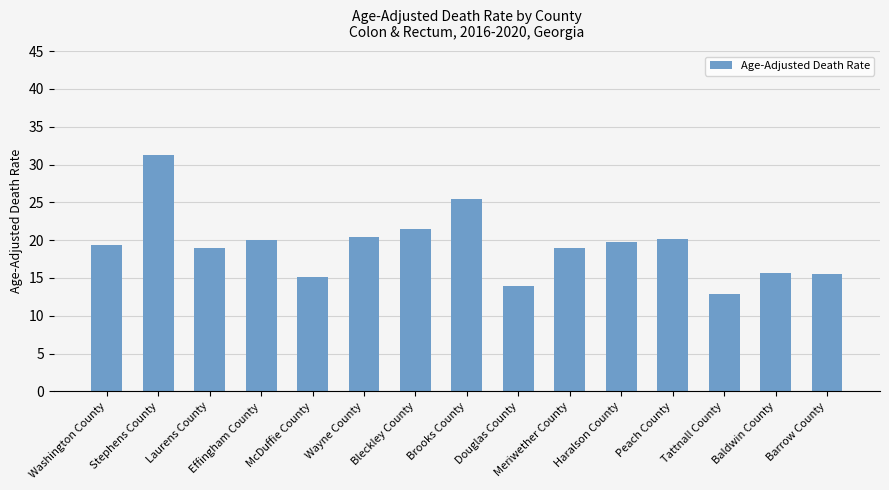

What value does the data have at Baldwin County?

15.6